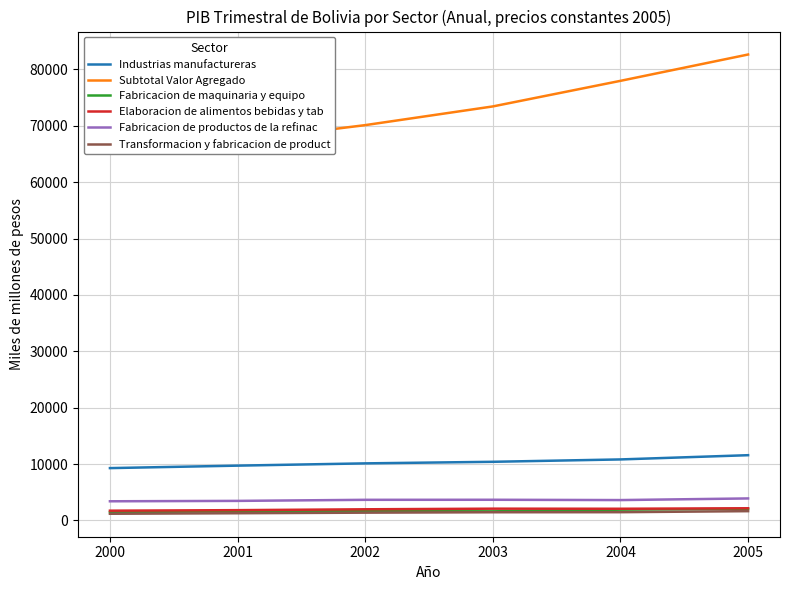

Which category has the highest value in the Fabricacion de productos de la refinac series?

2005